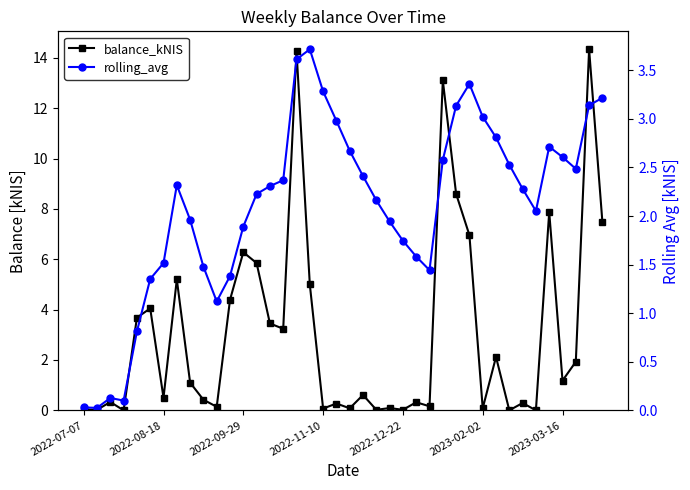

How many series are shown in this chart?

2